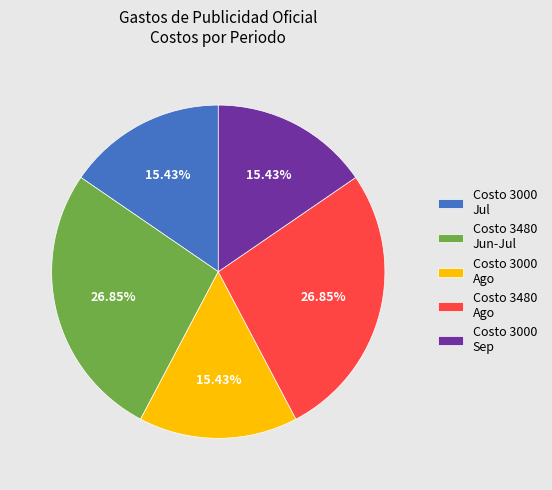

Combined, do Costo 3000 Sep and Costo 3480 Jun-Jul account for over 50%?

No